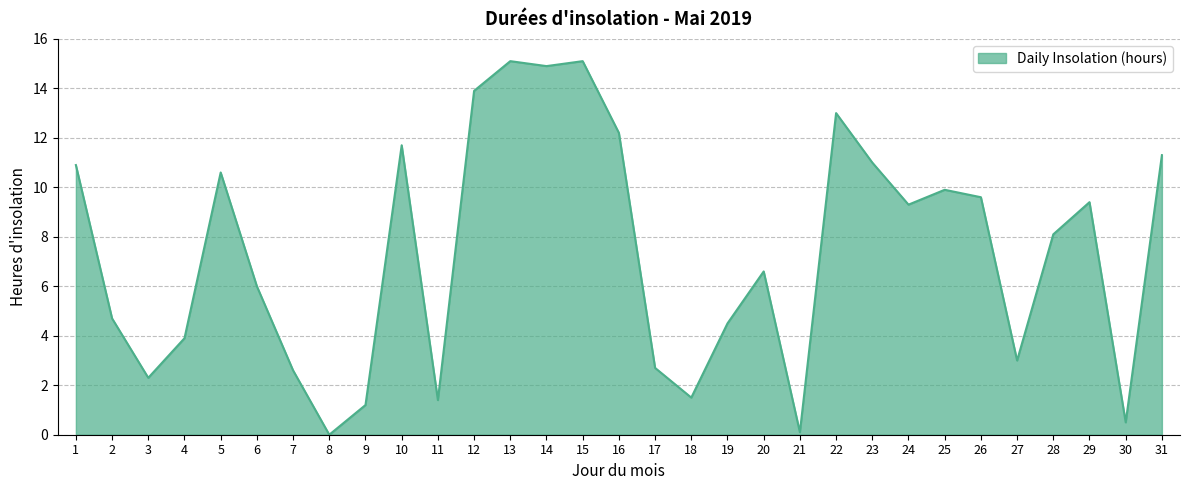

How many values are below 8?

15